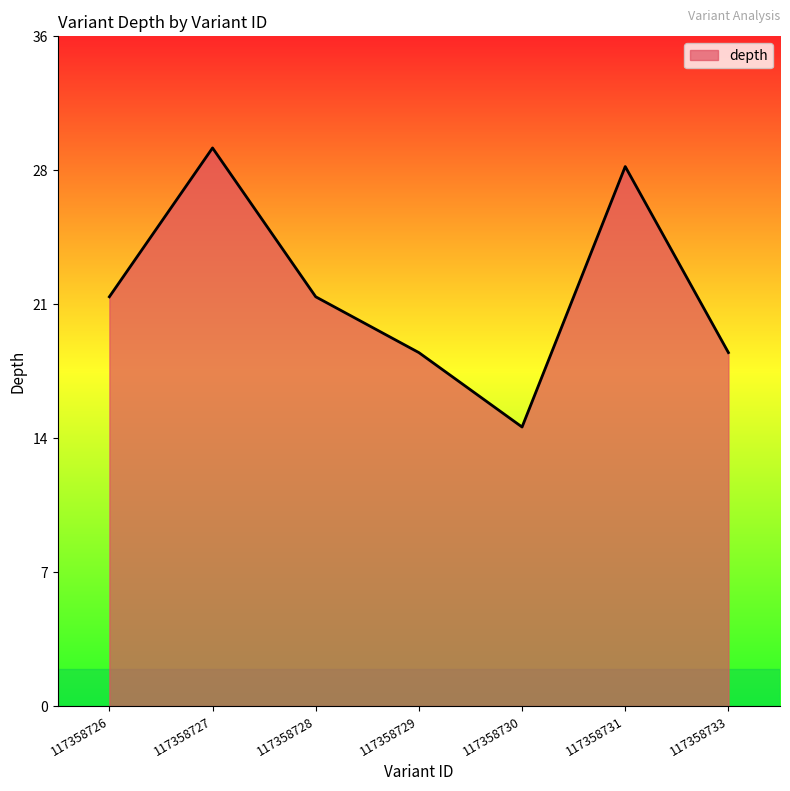

What is the minimum value shown in the chart?

15